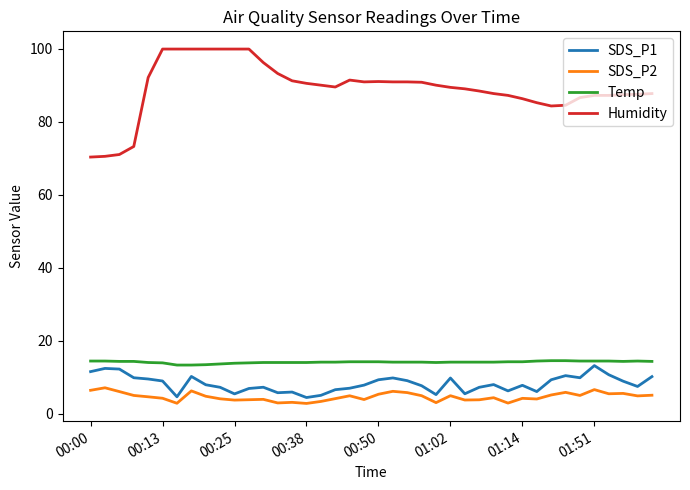

True or false: Humidity and SDS_P1 cross at least once.

False